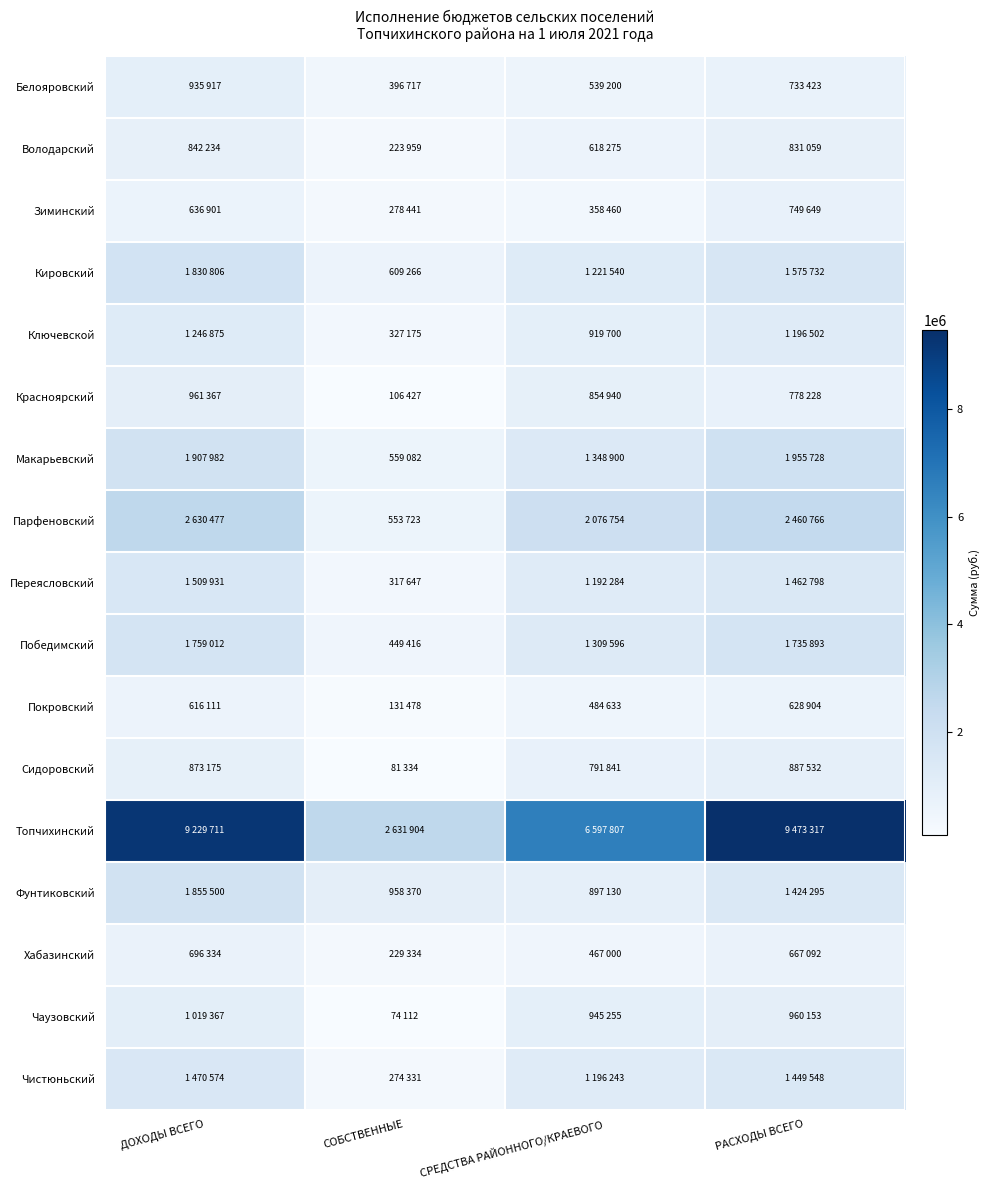

What is the spread (max minus min) of values at СОБСТВЕННЫЕ?

2557792